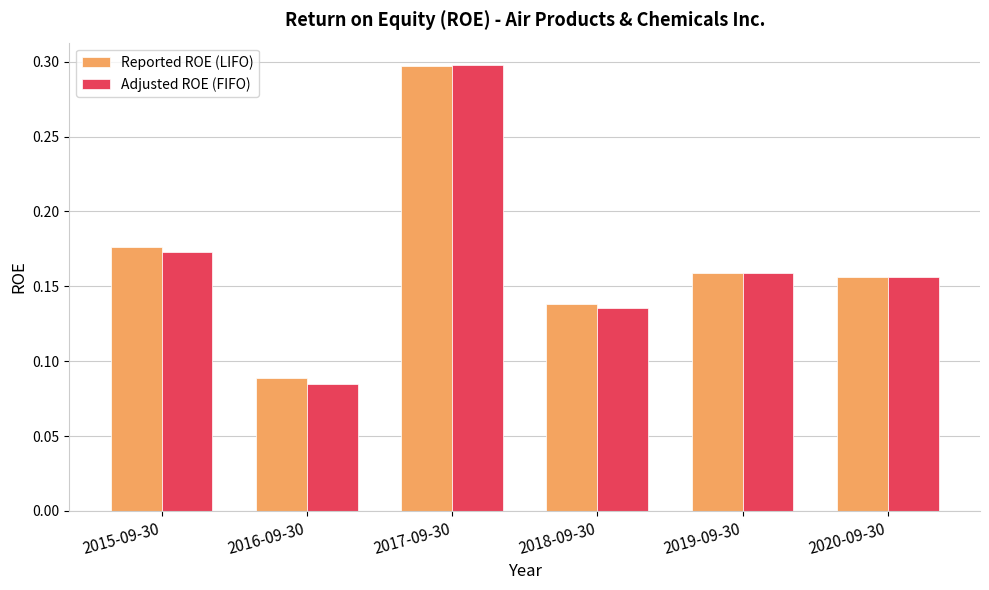

The Reported ROE (LIFO) series shows 0.3 at 2017-09-30. True or false?

True